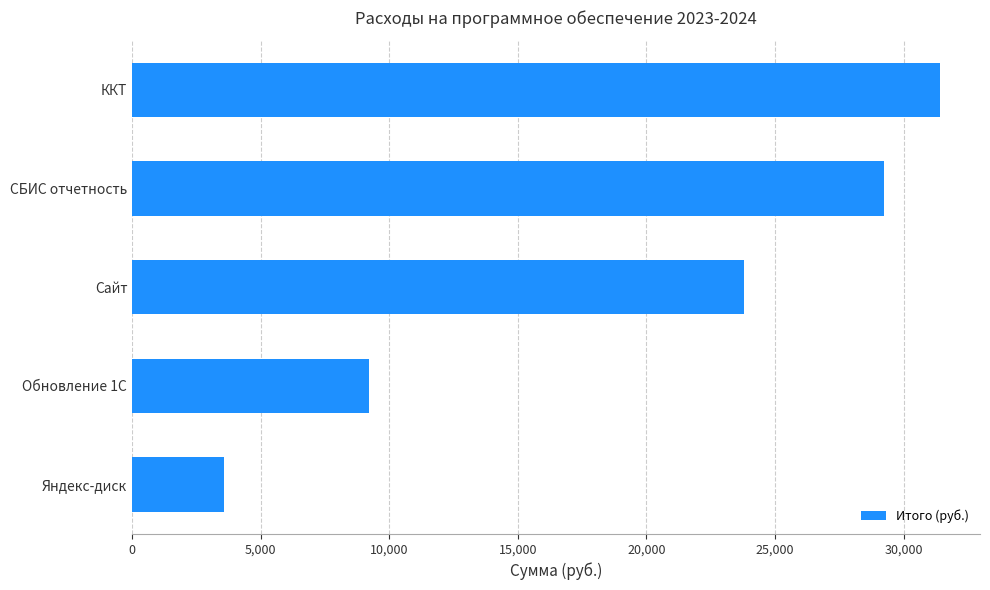

What is the change in value from Яндекс-диск to ККТ?

+27810.0